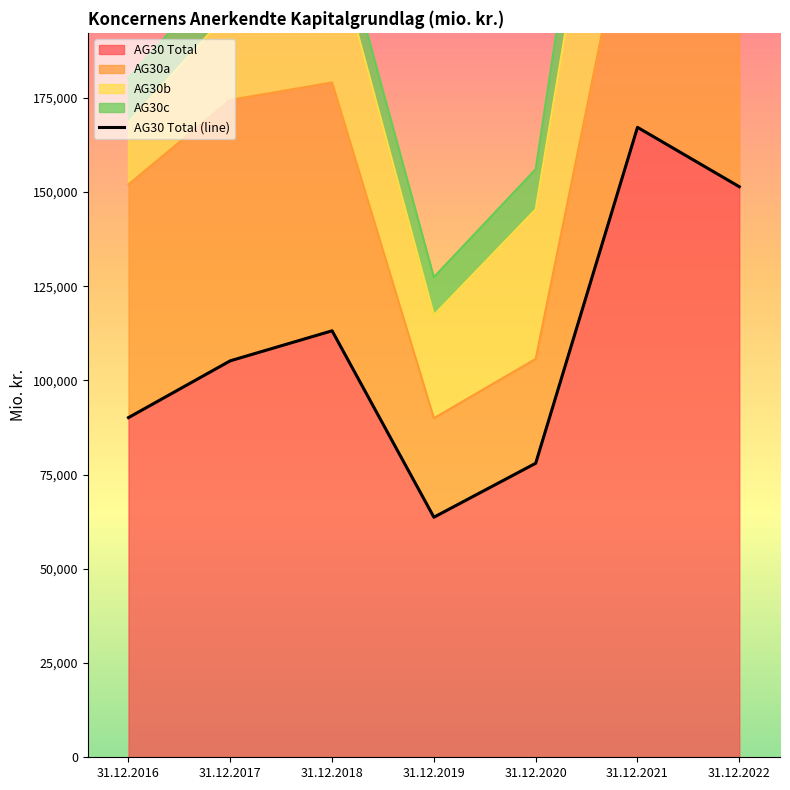

Reading left to right, extract all data points from this chart.

90140.0	105215.0	113176.0	63705.0	78023.2	167168.0	151414.3